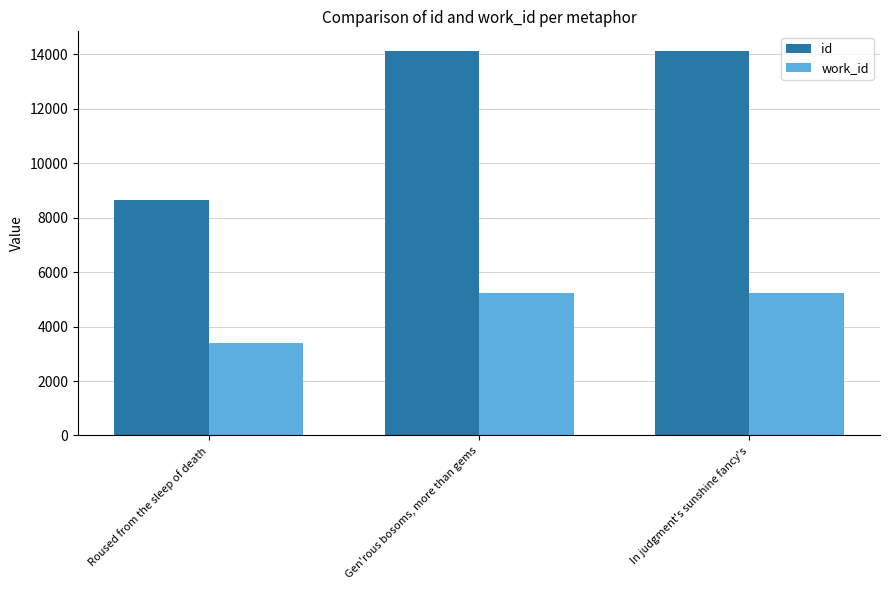

Is the value of work_id at In judgment's sunshine fancy's greater than the value of id at In judgment's sunshine fancy's?

No